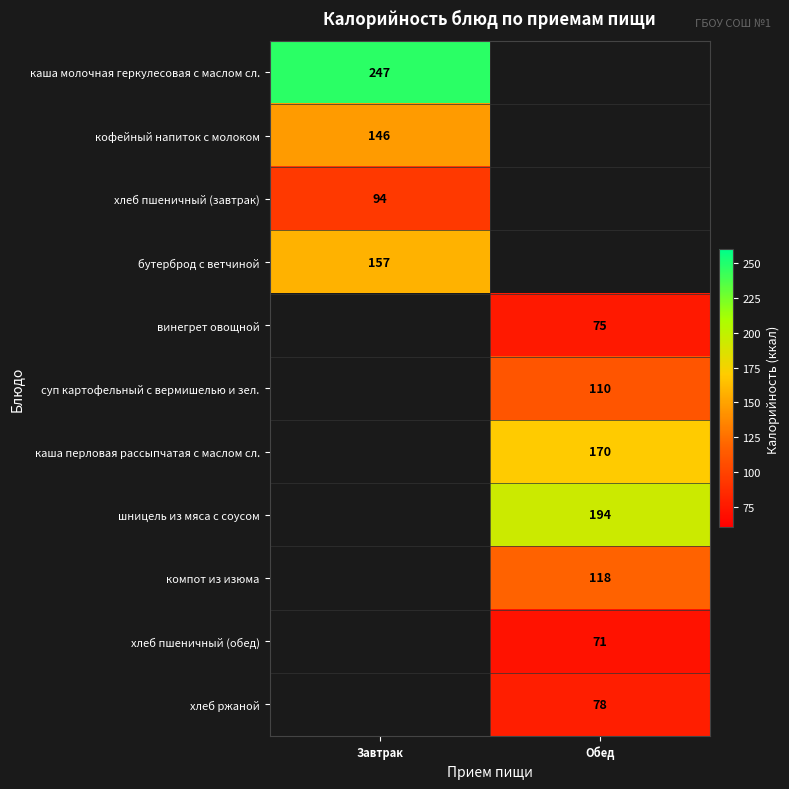

Is the value of каша молочная геркулесовая с маслом сл. at Завтрак greater than the value of винегрет овощной at Обед?

Yes